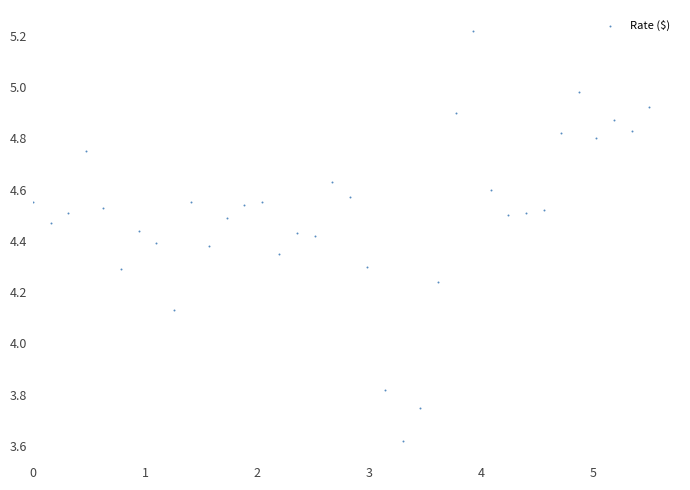

What is the range of X values (max minus min)?

5.5